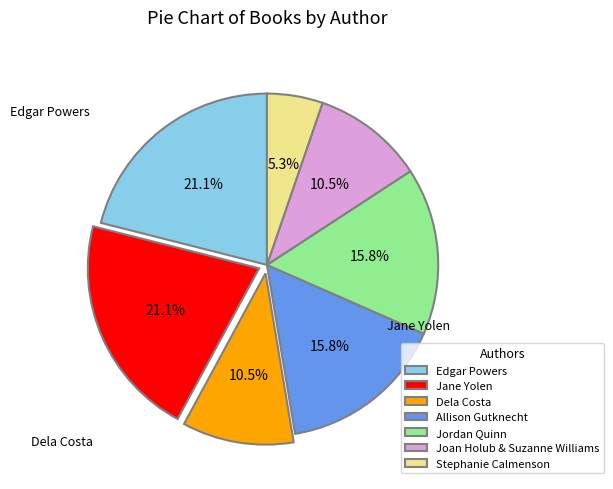

Do Jane Yolen and Dela Costa together represent more than half of the pie?

No